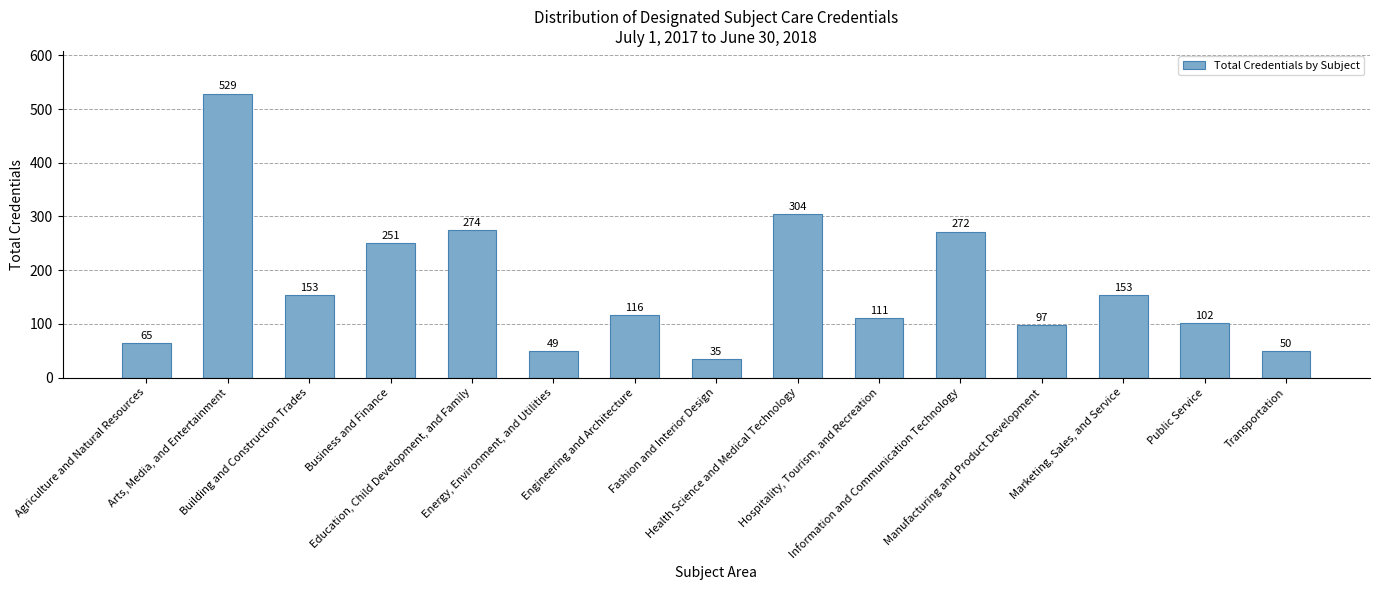

What is the sum of the values at Manufacturing and Product Development and Building and Construction Trades?

250